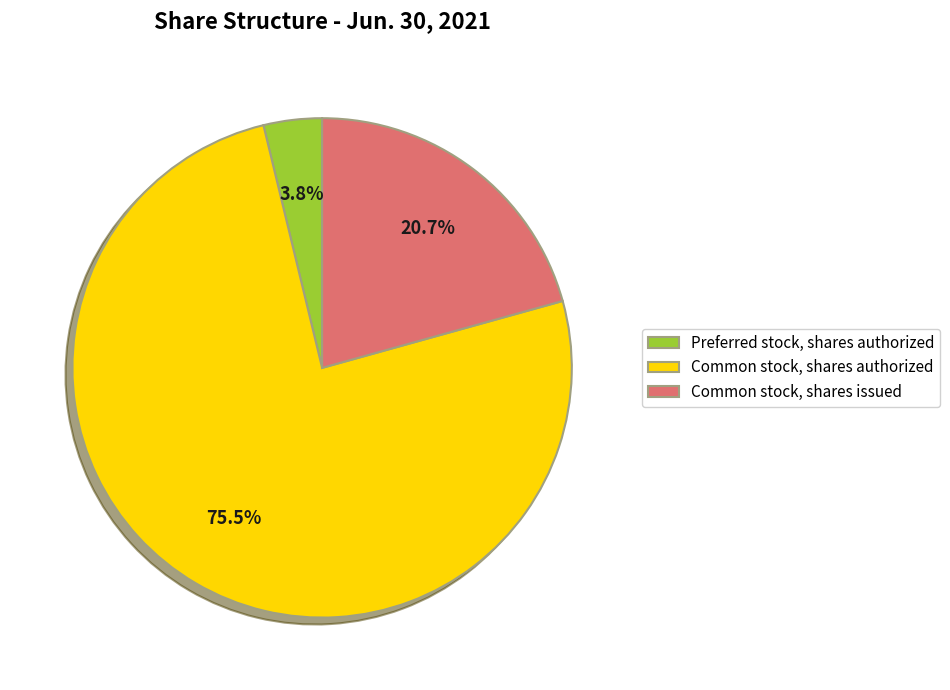

To the nearest percent, what is the average slice percentage?

33%